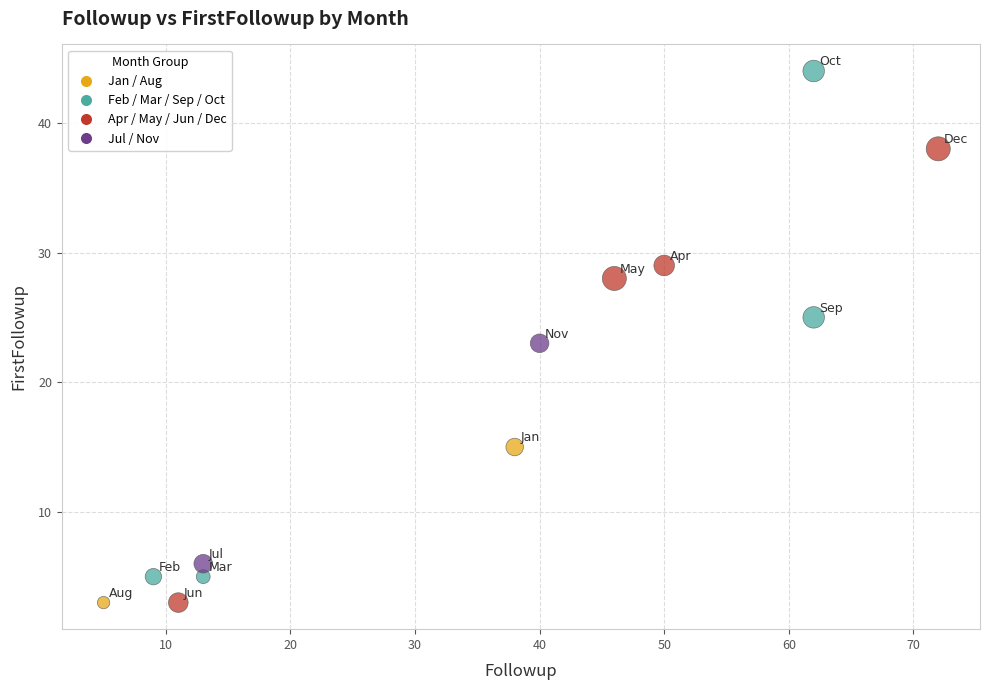

What is the average Y value?

19